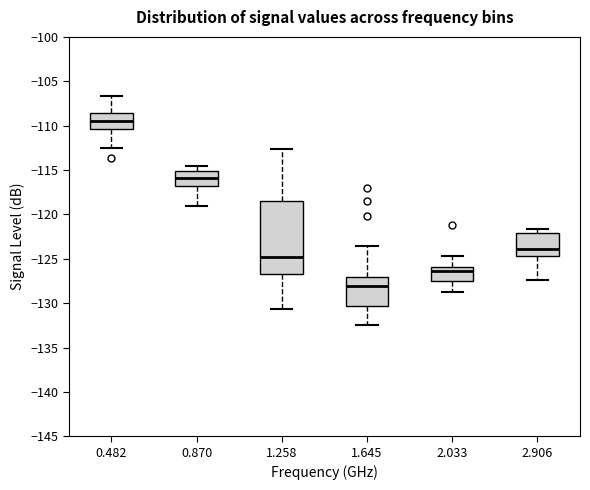

Reading left to right, read every box against the y-axis: the position of its median line, the range the box covers, and the ends of its whiskers. The values are not printed on the chart, so give them approximately, as read against the axis.

0.482: median -109.5, box -110.5 to -108.5, whiskers -112.5 to -106.5
0.870: median -116.0, box -117.0 to -115.0, whiskers -119.0 to -114.5
1.258: median -125.0, box -126.5 to -118.5, whiskers -130.5 to -112.5
1.645: median -128.0, box -130.5 to -127.0, whiskers -132.5 to -123.5
2.033: median -126.5, box -127.5 to -126.0, whiskers -128.5 to -124.5
2.906: median -124.0, box -124.5 to -122.0, whiskers -127.5 to -121.5